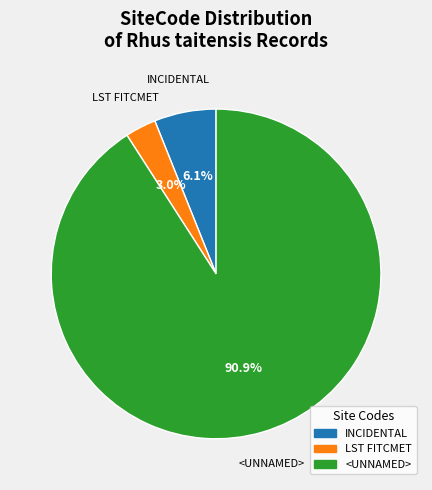

Rank the categories by value from highest to lowest.

<UNNAMED>, INCIDENTAL, LST FITCMET